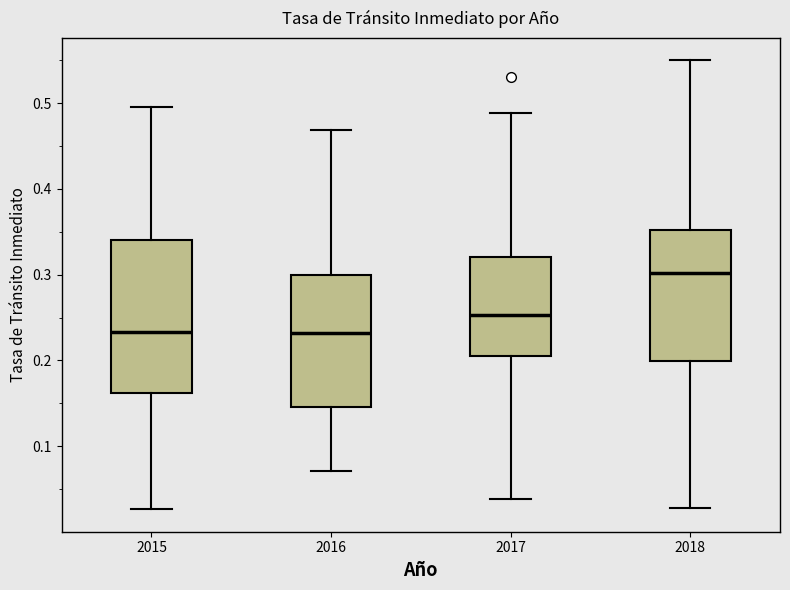

Reading left to right, read every box against the y-axis: the position of its median line, the range the box covers, and the ends of its whiskers. The values are not printed on the chart, so give them approximately, as read against the axis.

2015: median 0.23, box 0.16 to 0.34, whiskers 0.03 to 0.50
2016: median 0.23, box 0.15 to 0.30, whiskers 0.07 to 0.47
2017: median 0.25, box 0.21 to 0.32, whiskers 0.04 to 0.49
2018: median 0.30, box 0.20 to 0.35, whiskers 0.03 to 0.55